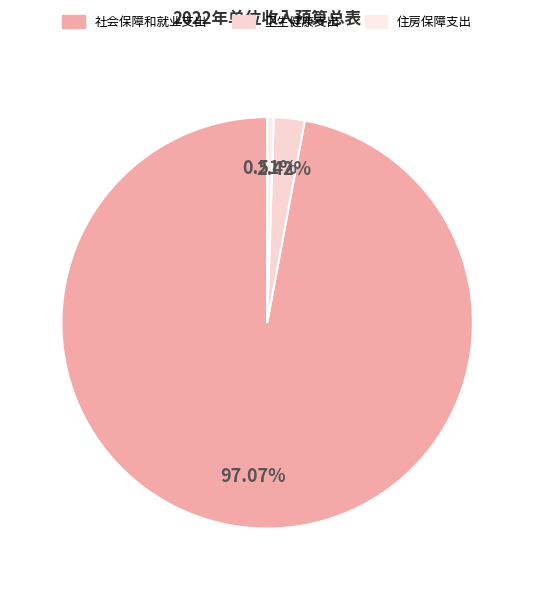

What is the smallest slice in the pie chart?

住房保障支出